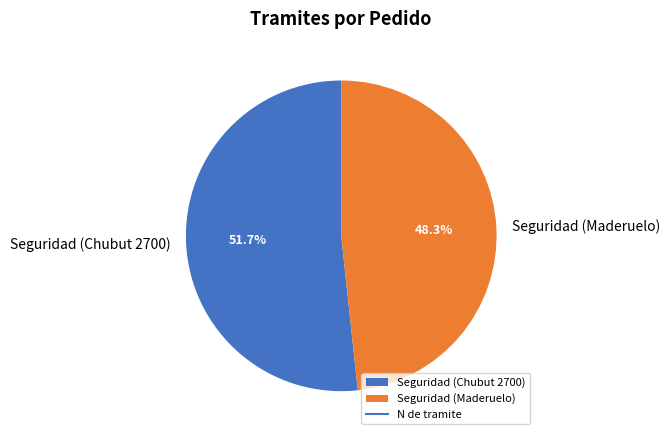

Rank the categories by value from lowest to highest.

Seguridad (Maderuelo), Seguridad (Chubut 2700)